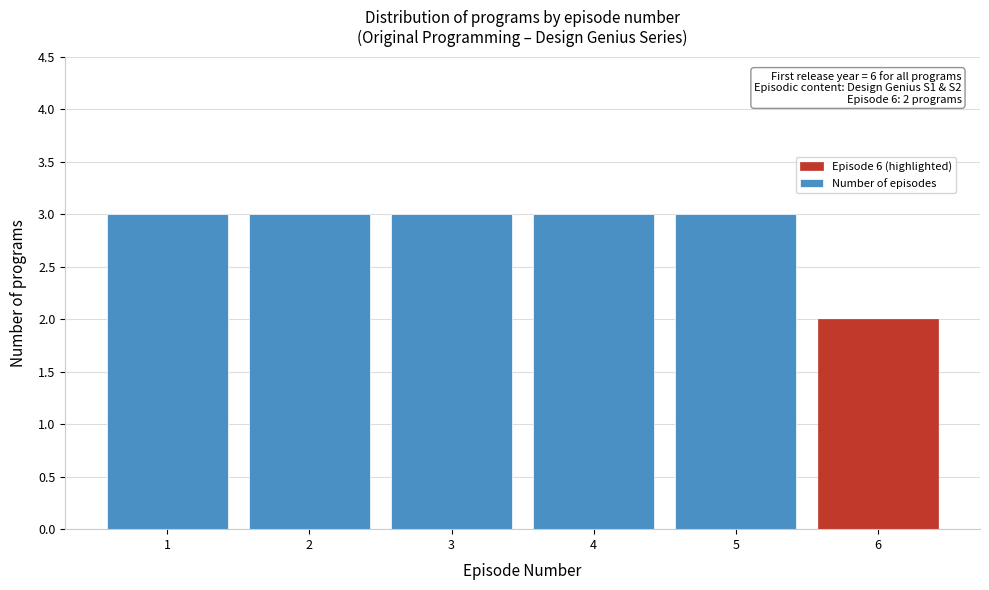

Reading right to left, transcribe all the data shown in this chart.

2	3	3	3	3	3